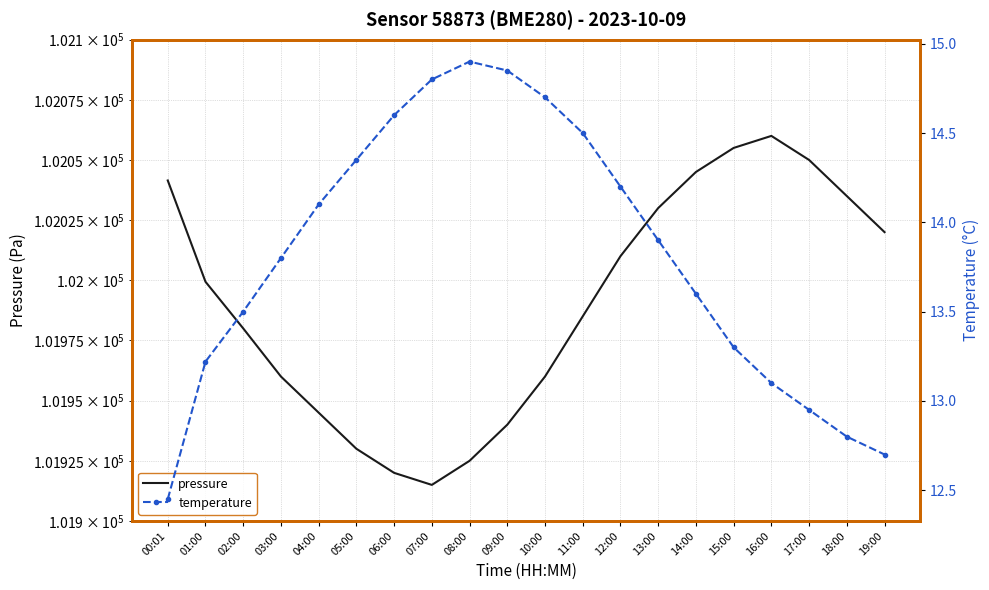

What is the maximum value shown in the chart?

102060.0